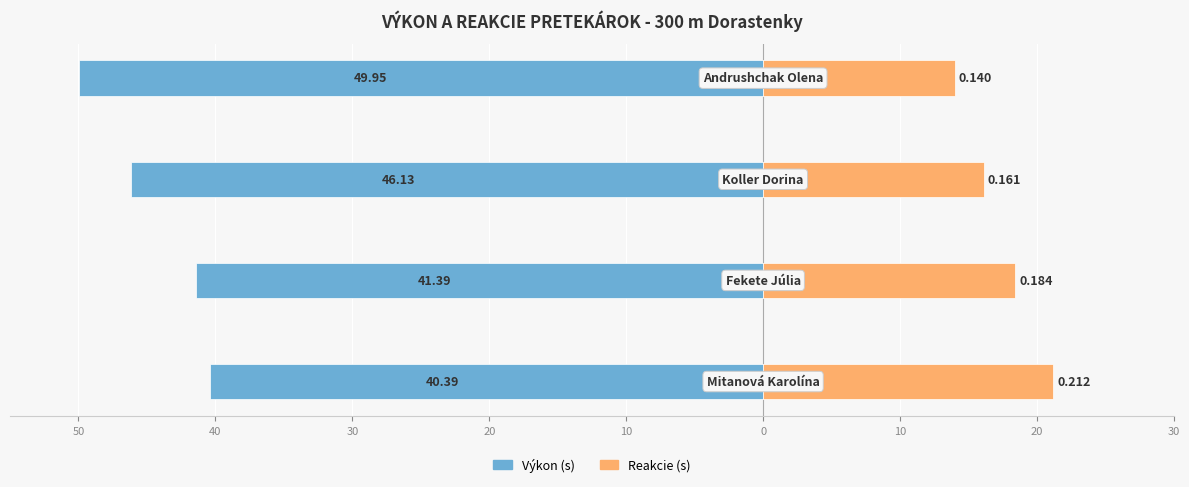

Are the bars grouped side by side (vs. stacked)?

Yes